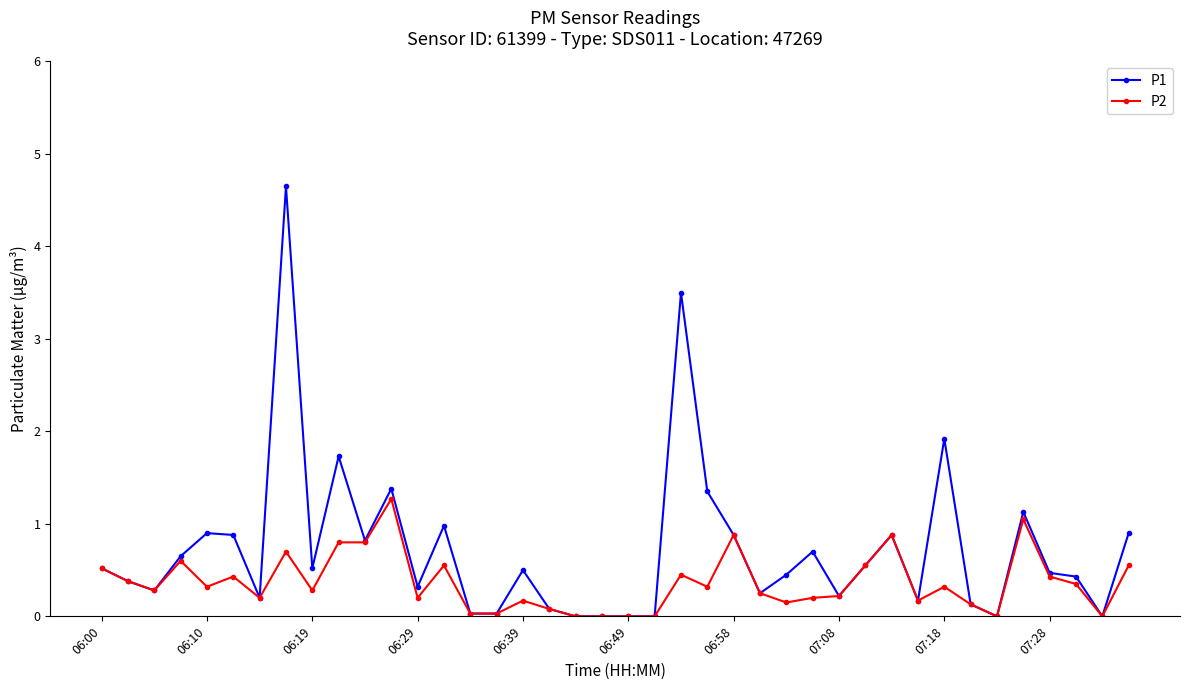

What is the maximum value shown in the chart?

4.7